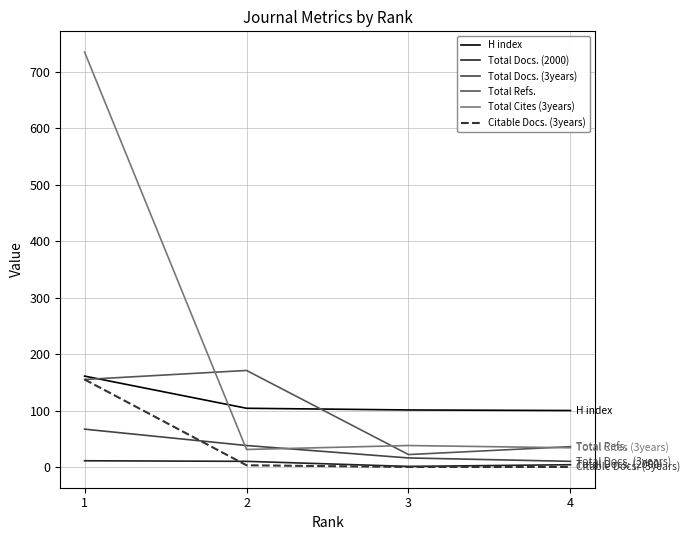

Is this an area chart (filled region under the line)?

No